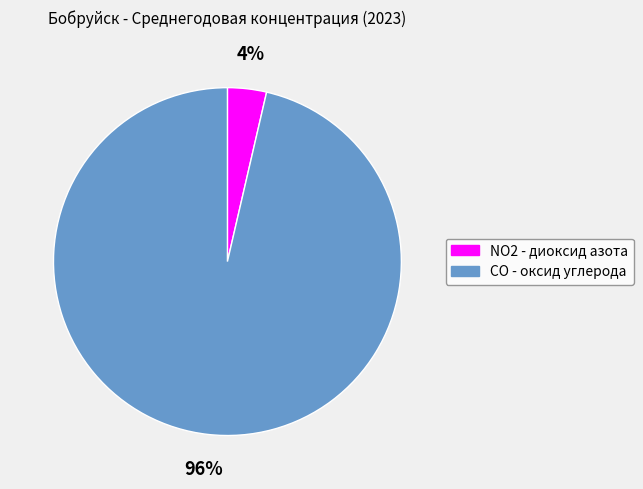

Which category has the smallest portion of the pie?

NO2 - диоксид азота